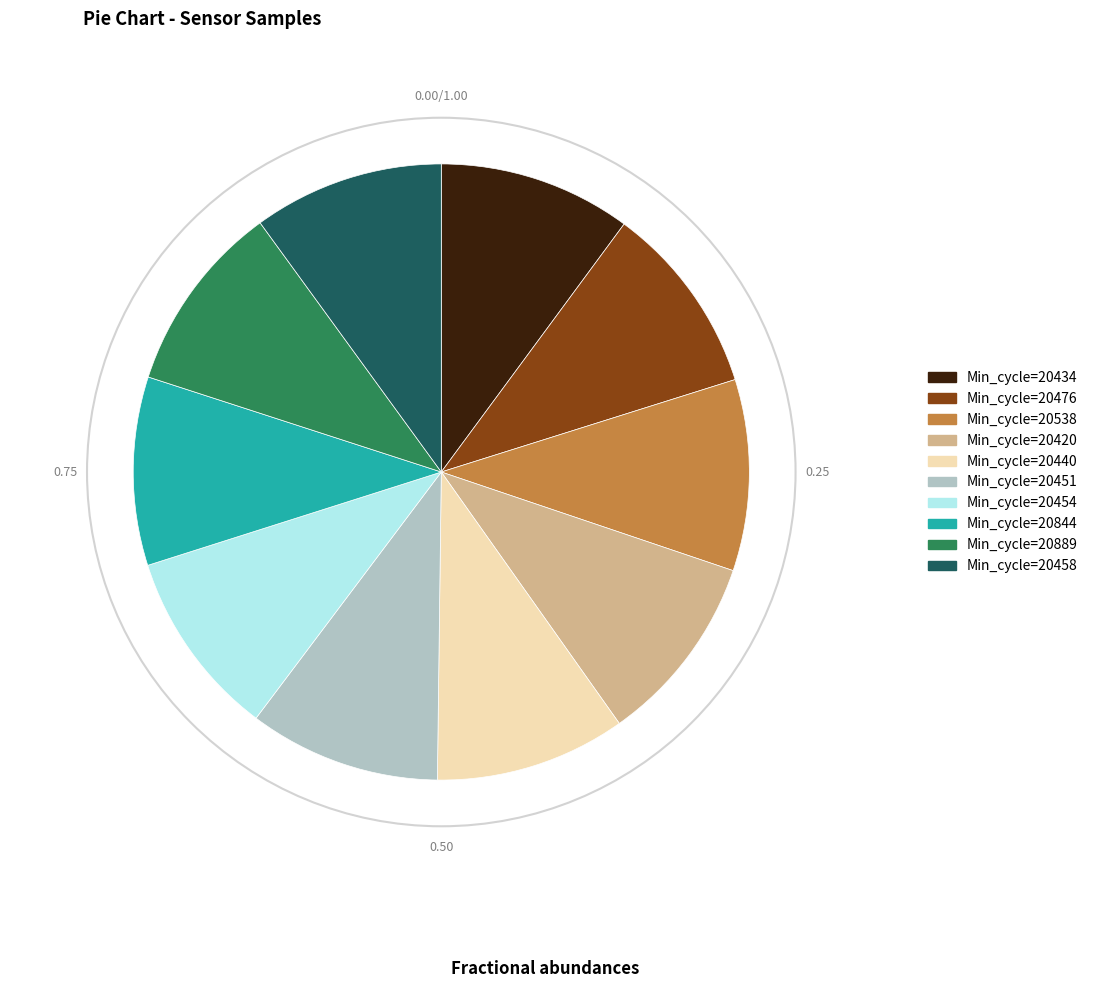

What is the ratio of the value at Min_cycle=20844 to the value at Min_cycle=20451?

1.0